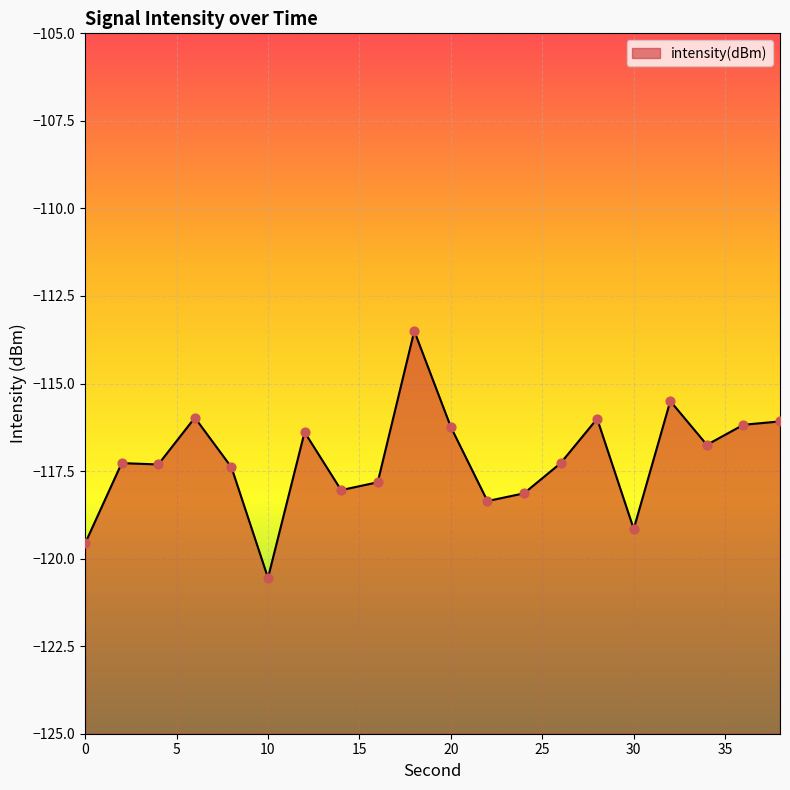

Between 38 and 0, which is larger?

38